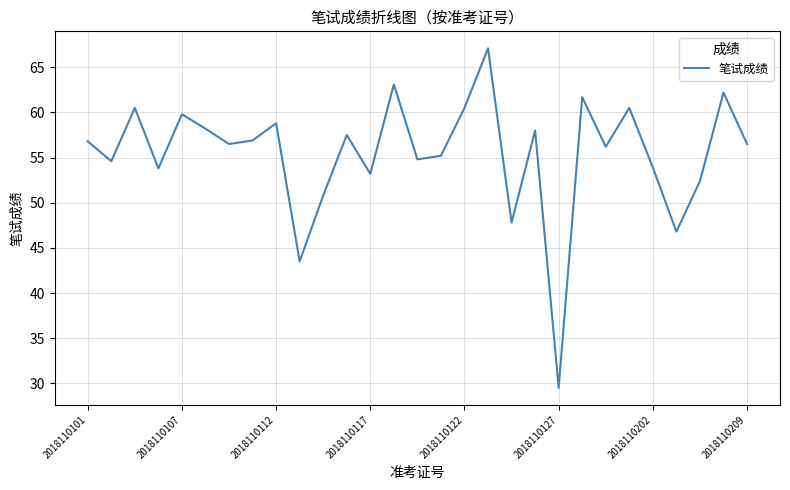

What is the difference between the maximum and minimum values?

37.6